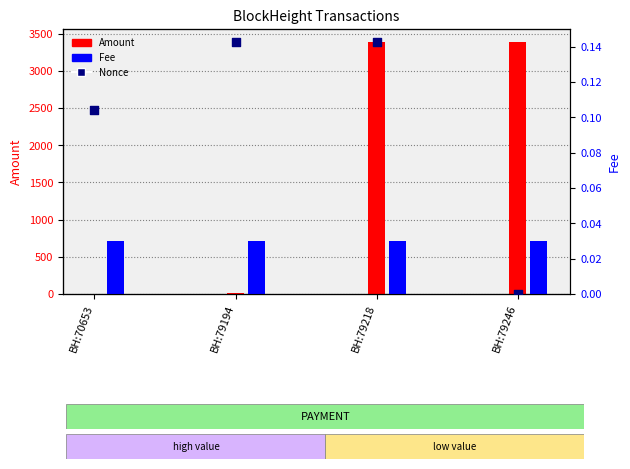

Is the value of Fee at BH:79246 greater than the value of Amount at BH:79194?

No